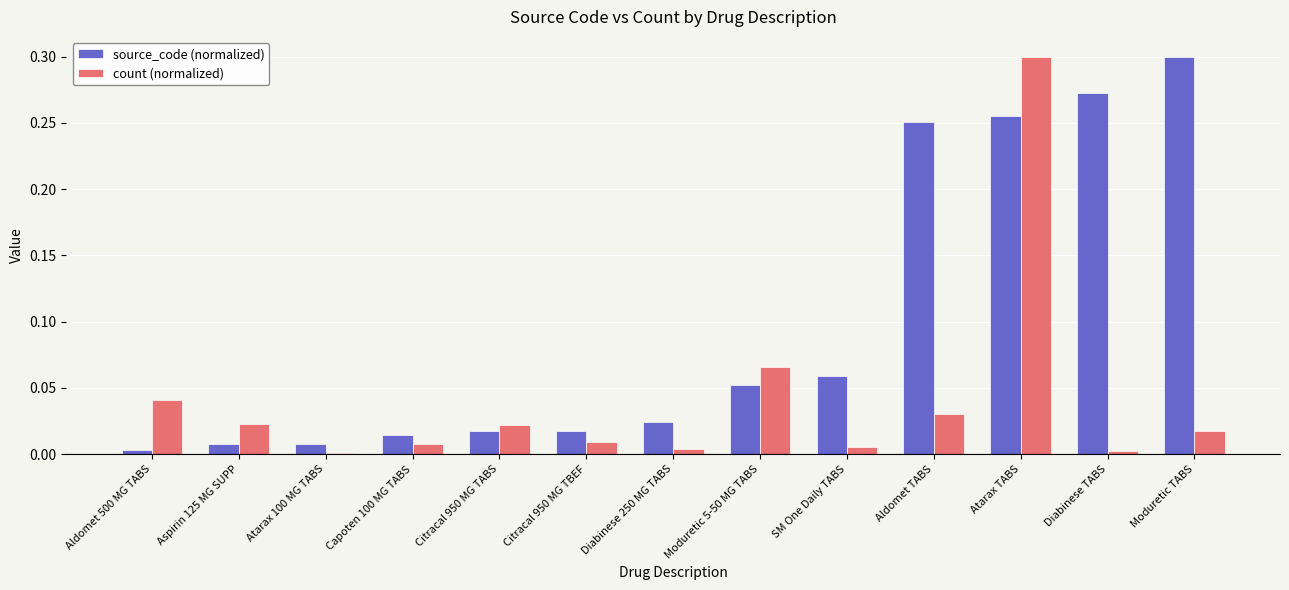

What position from the left is Aldomet 500 MG TABS?

1